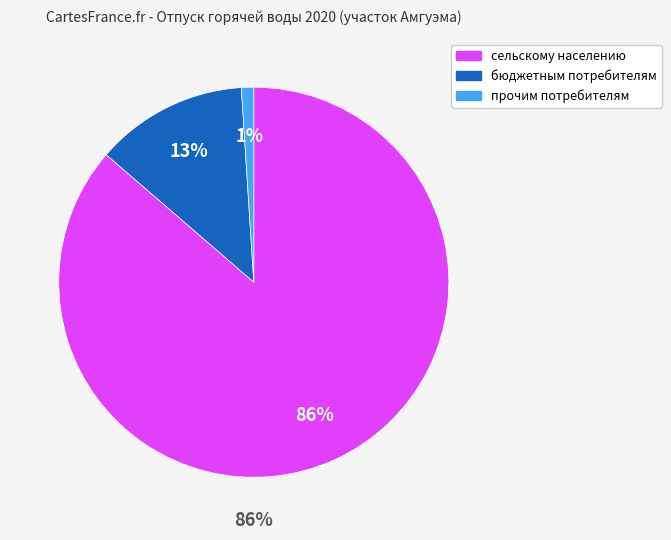

How much of the chart is everything except сельскому населению?

13.7%